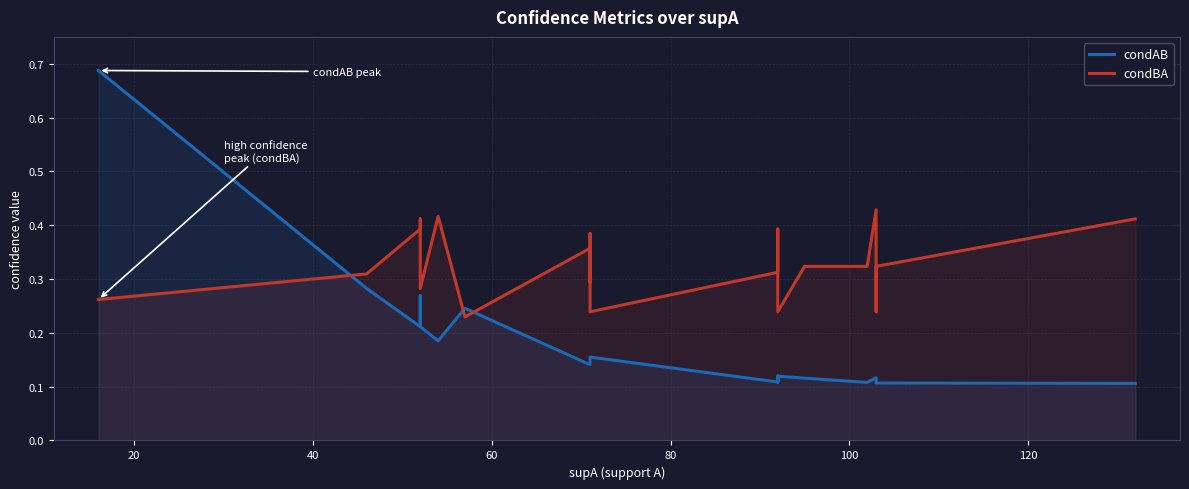

Which series ends up on top after the final intersection of condAB and condBA?

condBA